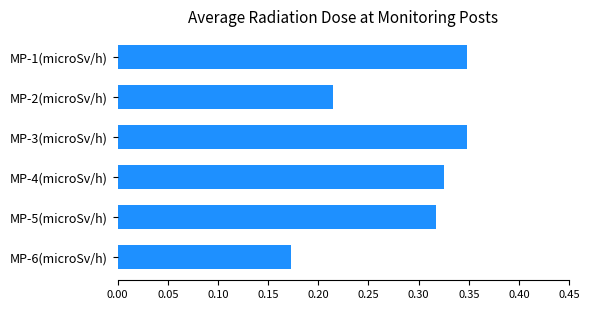

Which label corresponds to the smallest value in the chart?

MP-6(microSv/h)